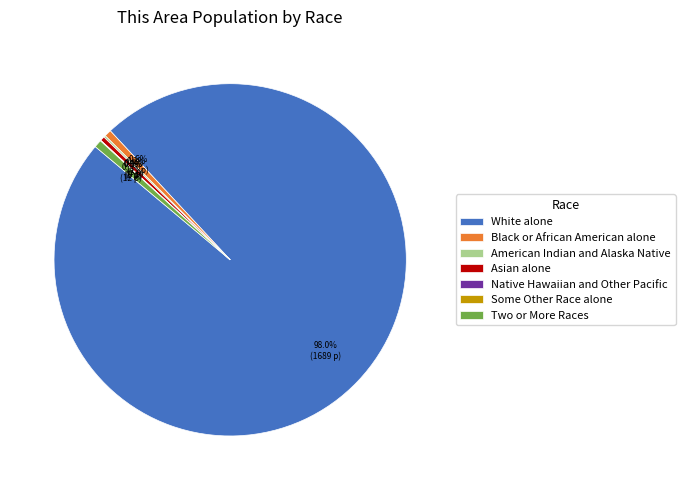

Which slice is the largest?

White alone